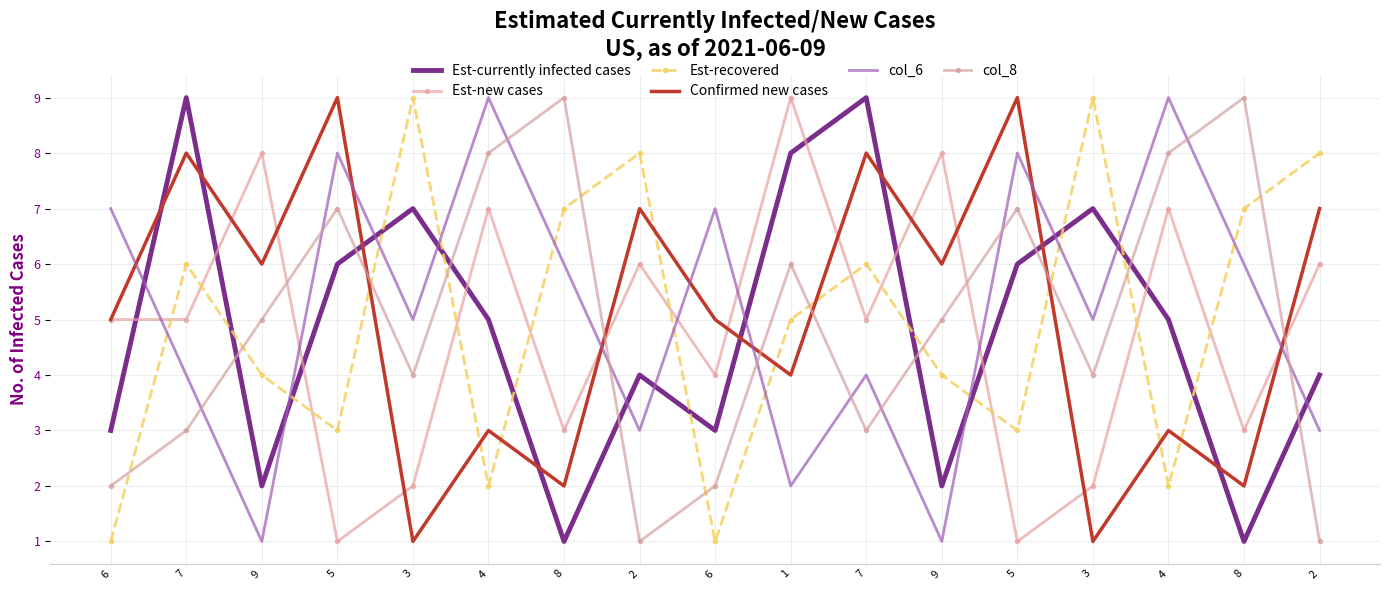

Where is Est-recovered nearest to the value 5?

1